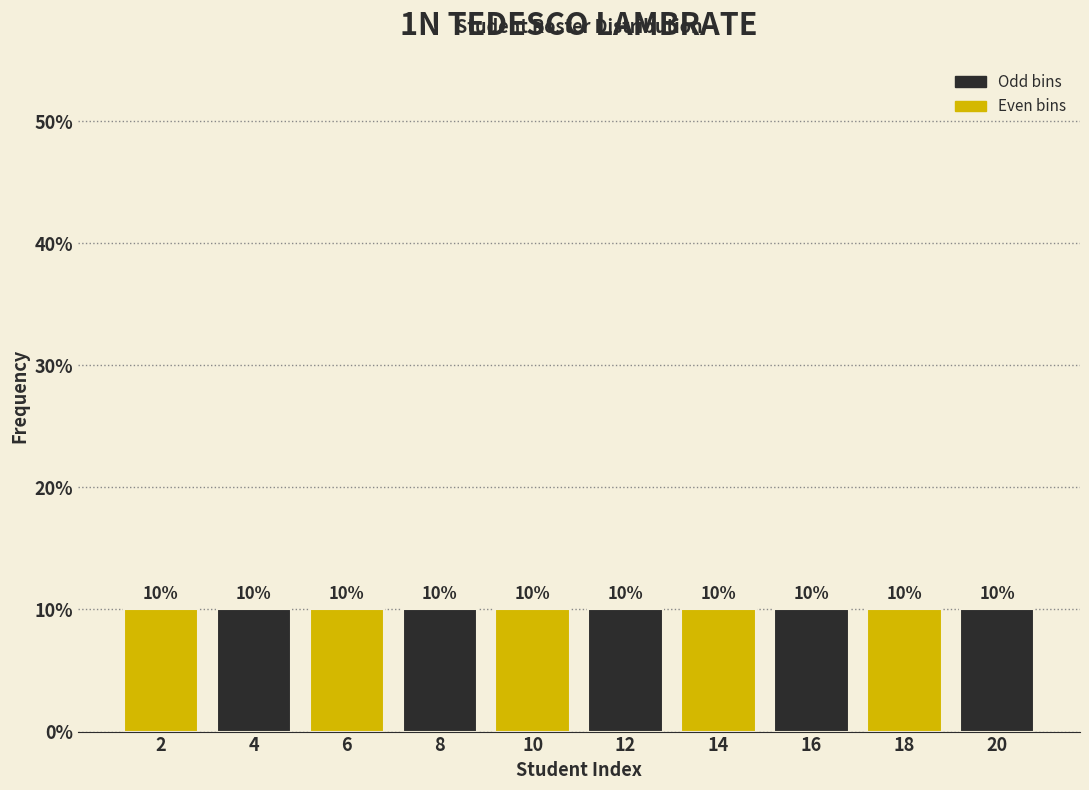

Reading left to right, list every bar in this chart as the range it spans on the x-axis followed by its height.

1 to 3: 10
3 to 5: 10
5 to 7: 10
7 to 9: 10
9 to 11: 10
11 to 13: 10
13 to 15: 10
15 to 17: 10
17 to 19: 10
19 to 21: 10